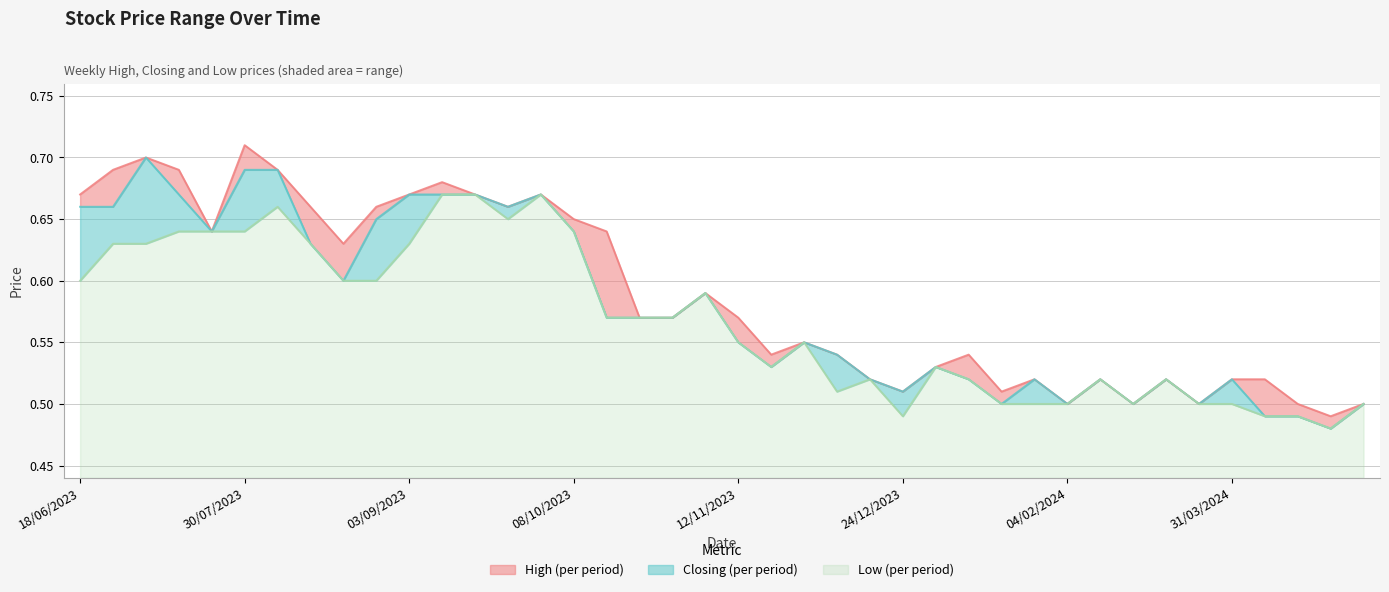

What position from the right is 03/09/2023?

30